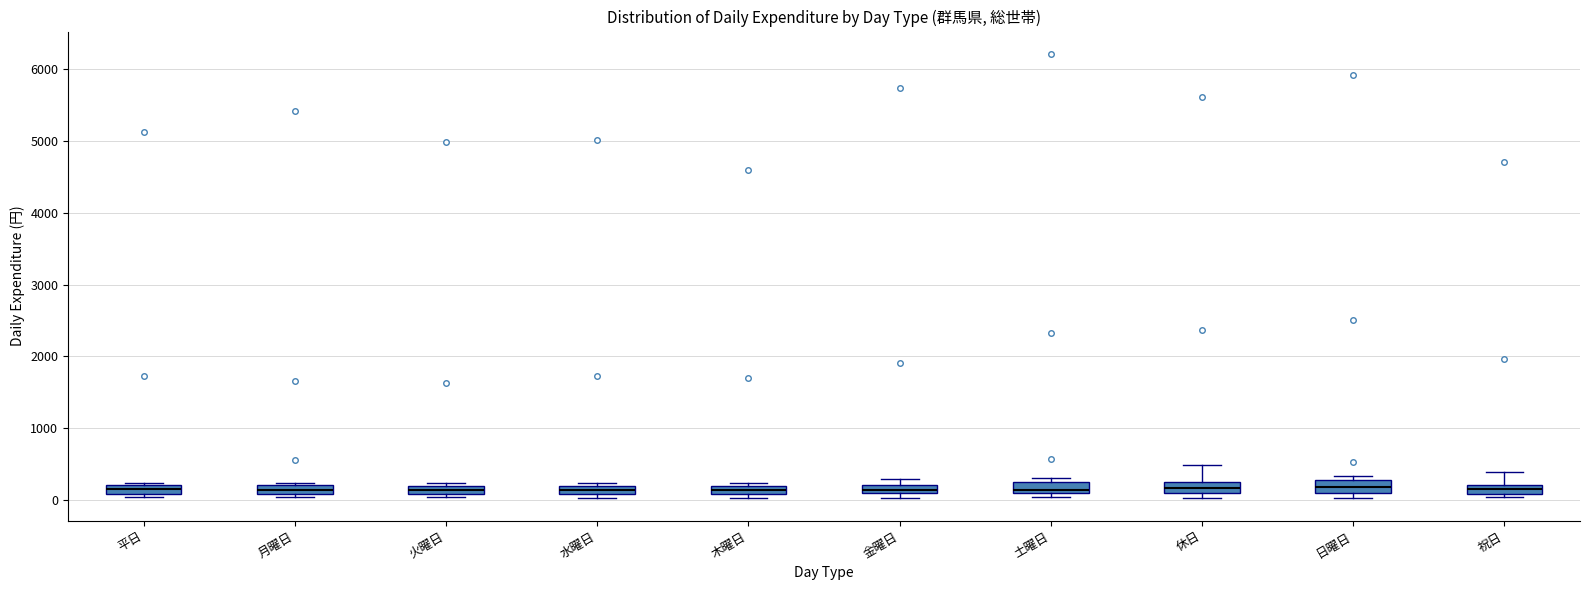

Where is the upper edge of the box for 月曜日 on the y-axis? The values are not printed on the chart, so give them approximately, as read against the axis.

200